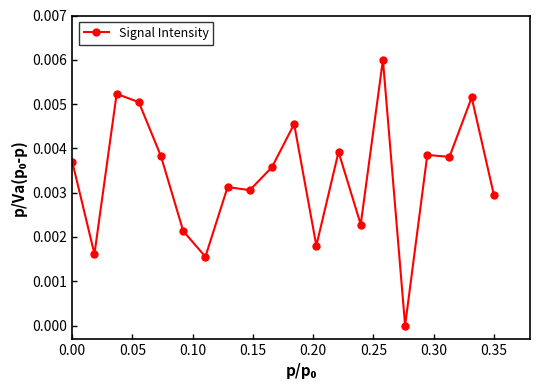

True or false: there are more than 2 points higher than both neighbors.

True